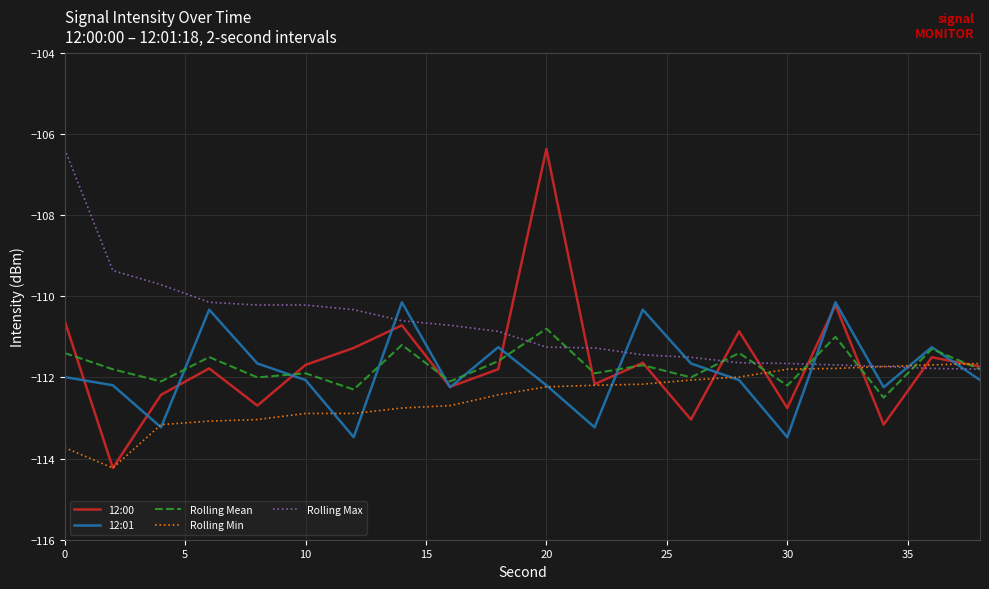

Which series has the widest spread of values?

12:00